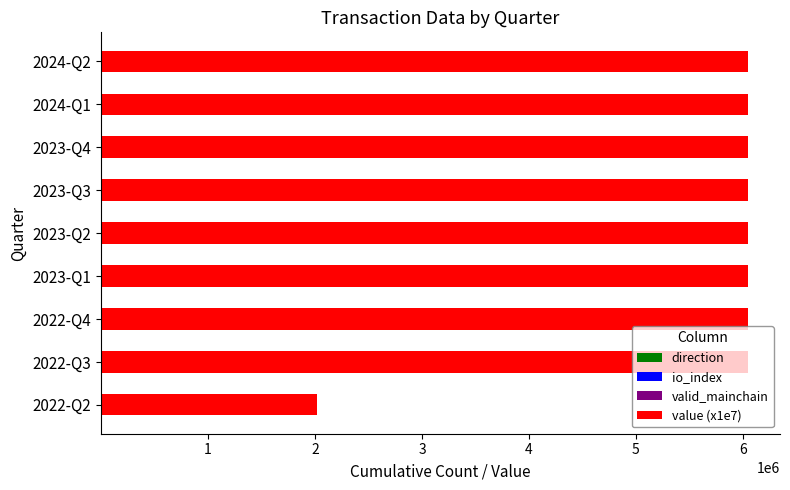

How many series are shown in this chart?

4